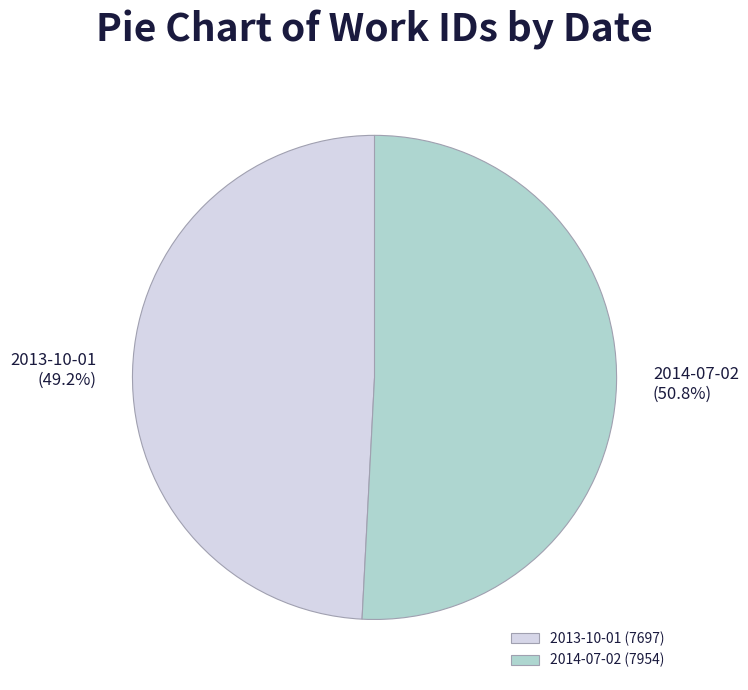

Is 2013-10-01 the majority of the pie?

No